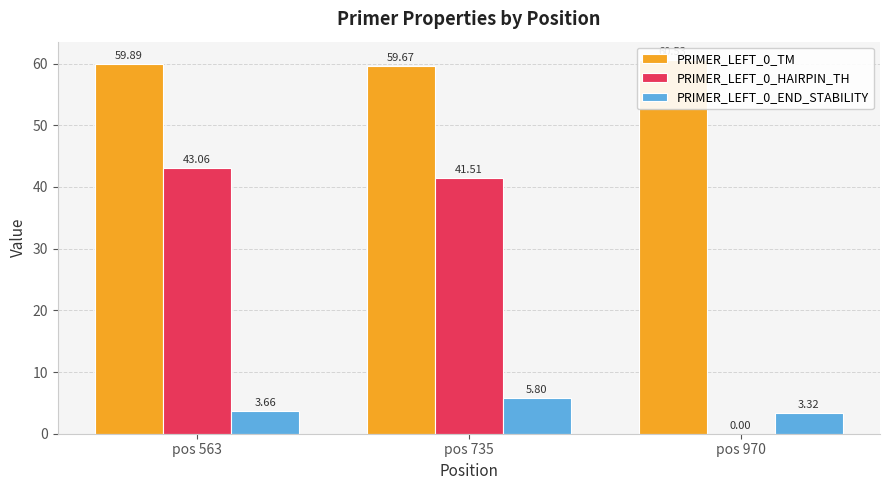

List the series in order of their peak value, lowest first.

PRIMER_LEFT_0_END_STABILITY, PRIMER_LEFT_0_HAIRPIN_TH, PRIMER_LEFT_0_TM